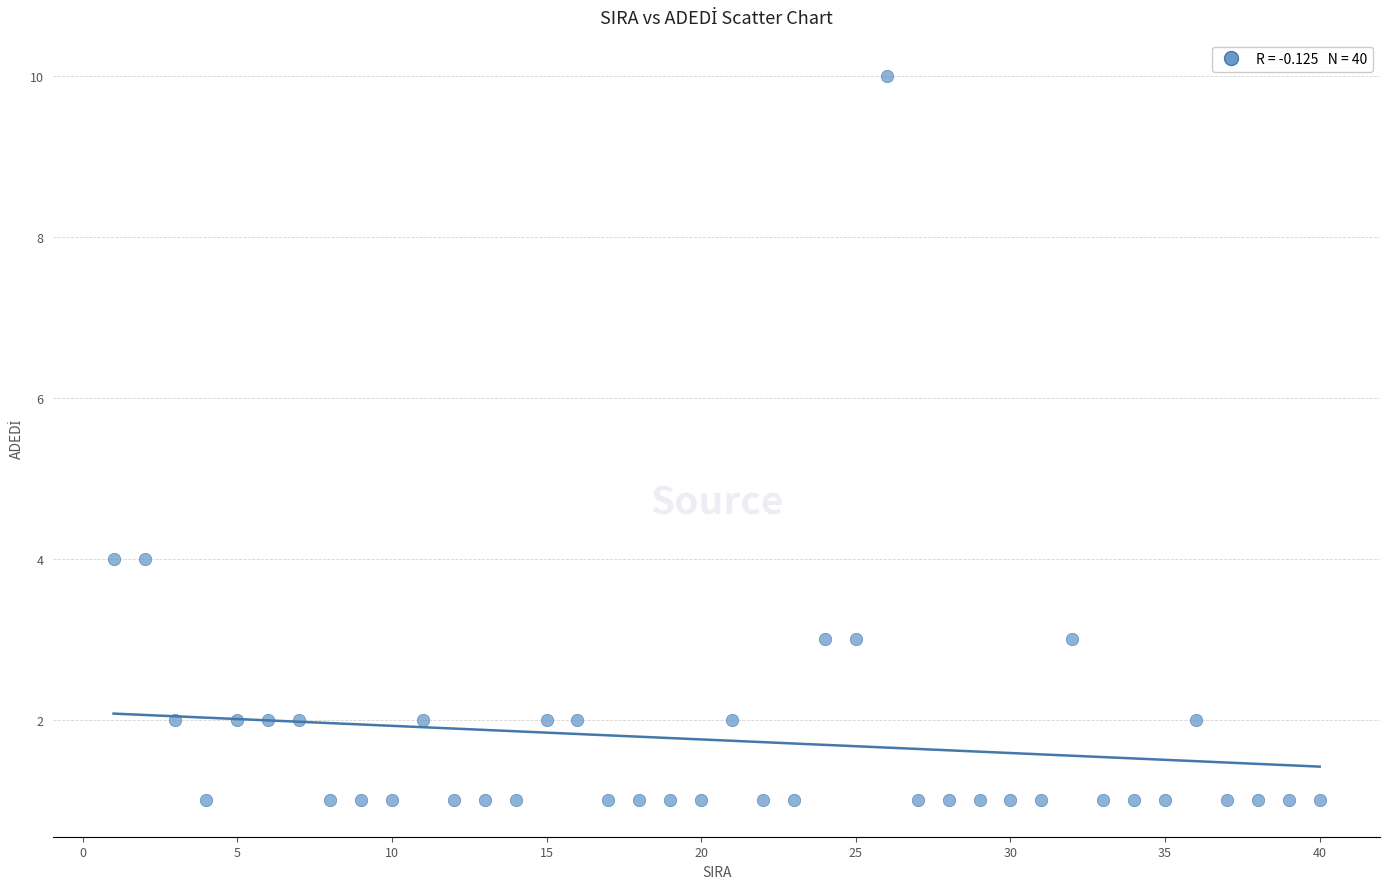

What is the range of X values (max minus min)?

39